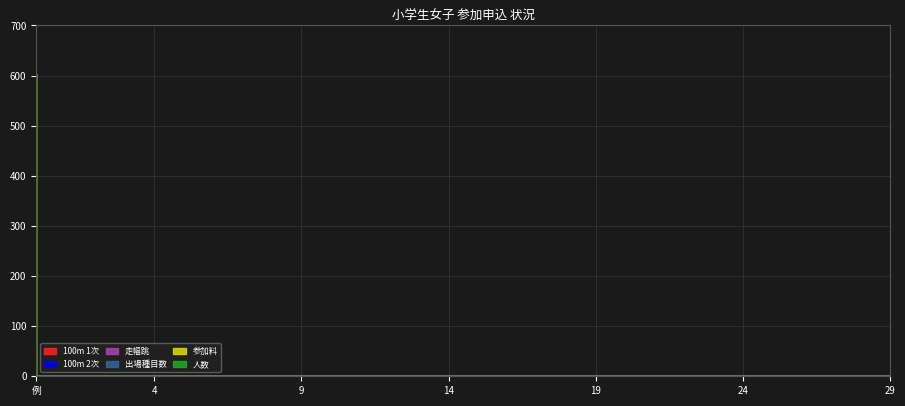

Reading right to left, extract all data points from this chart.

100m 1次: 0	0	0	0	0	0	0	0	0	0	0	0	0	0	0	0	0	0	0	0	0	0	0	0	0	0	0	0	0	1
走幅跳: 0	0	0	0	0	0	0	0	0	0	0	0	0	0	0	0	0	0	0	0	0	0	0	0	0	0	0	0	0	1
出場種目数: 0	0	0	0	0	0	0	0	0	0	0	0	0	0	0	0	0	0	0	0	0	0	0	0	0	0	0	0	0	2
参加料: 0	0	0	0	0	0	0	0	0	0	0	0	0	0	0	0	0	0	0	0	0	0	0	0	0	0	0	0	0	605
人数: 0	0	0	0	0	0	0	0	0	0	0	0	0	0	0	0	0	0	0	0	0	0	0	0	0	0	0	0	0	4